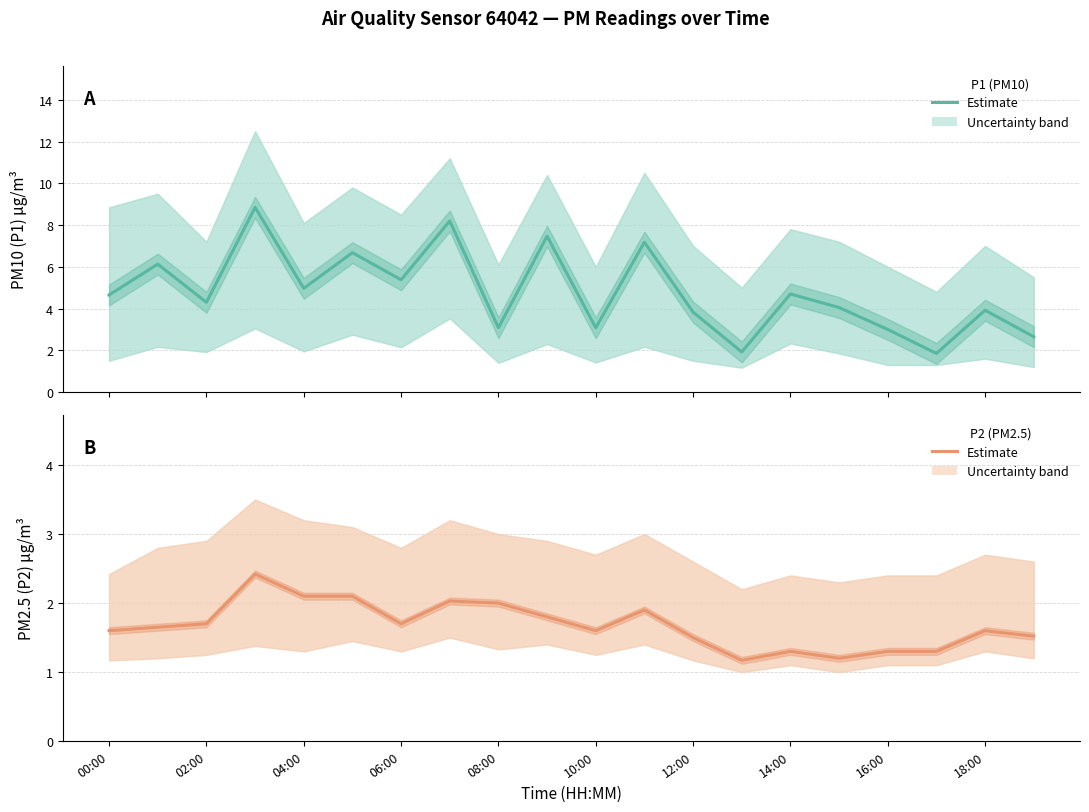

Is the value of P2 estimate at 16:00 greater than the value of P1 estimate at 14:00?

No